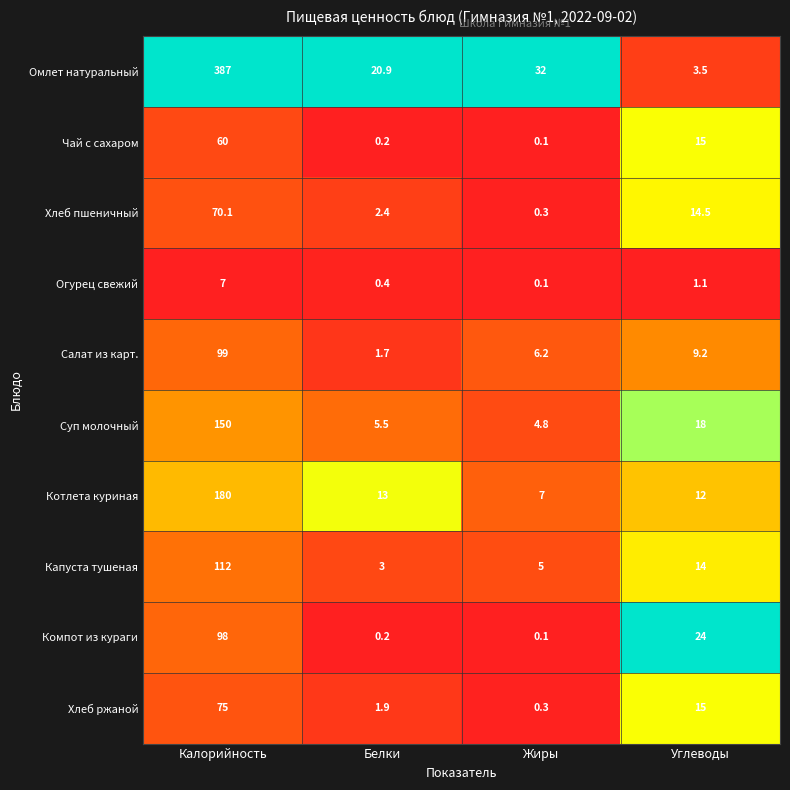

List the series in order of their peak value, lowest first.

Огурец свежий, Чай с сахаром, Хлеб пшеничный, Хлеб ржаной, Компот из кураги, Салат из карт., Капуста тушеная, Суп молочный, Котлета куриная, Омлет натуральный